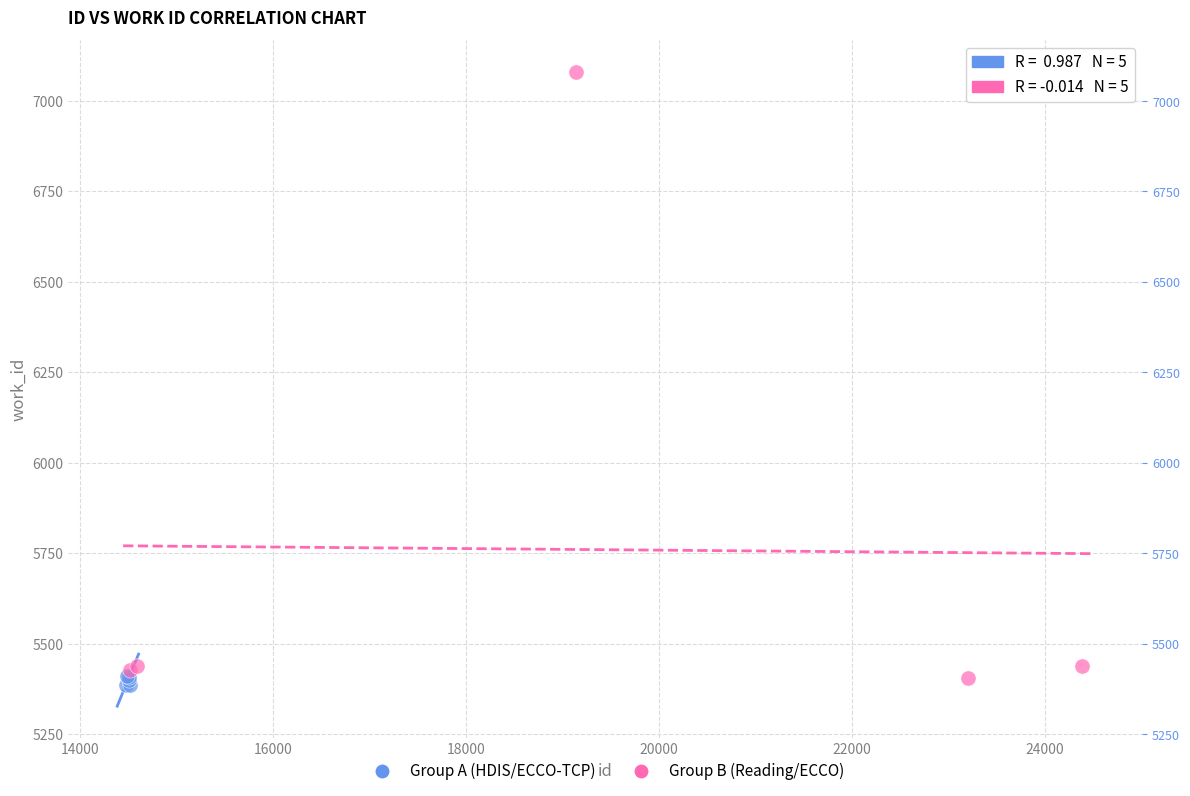

Which series contains the lowest Y value?

Group A (HDIS/ECCO-TCP)